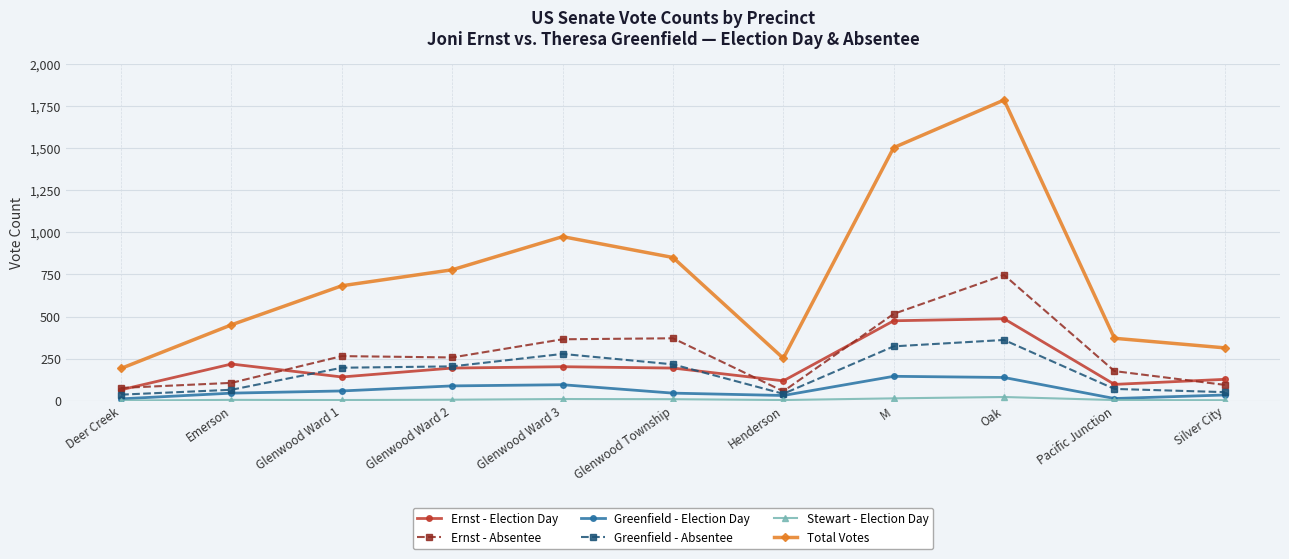

Is the value of Ernst - Election Day at M greater than the value of Ernst - Absentee at Henderson?

Yes